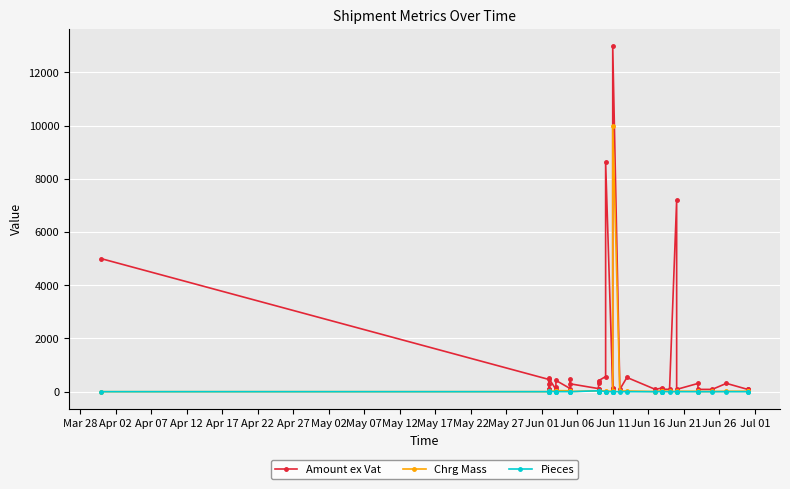

What is the sum of all Amount ex Vat values?

41115.8